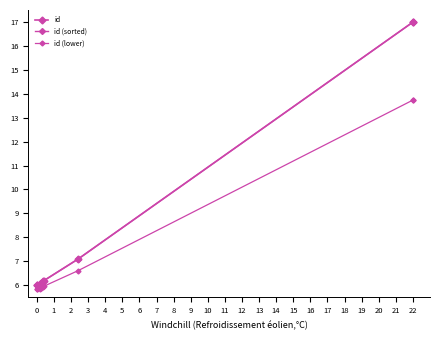

Between 2 and 3, which is larger?

3